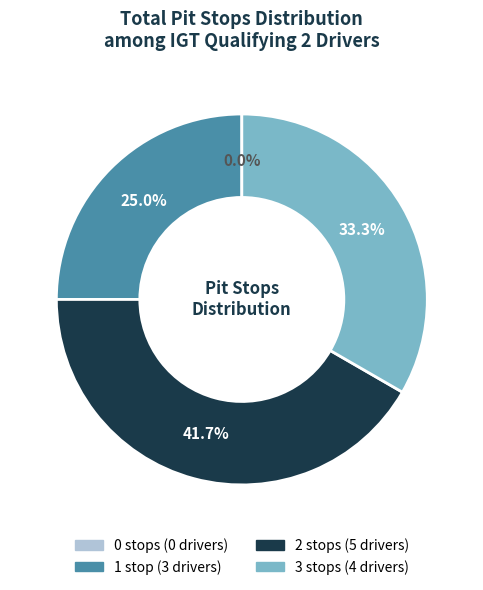

Is Russell Farhang the majority of the pie?

No